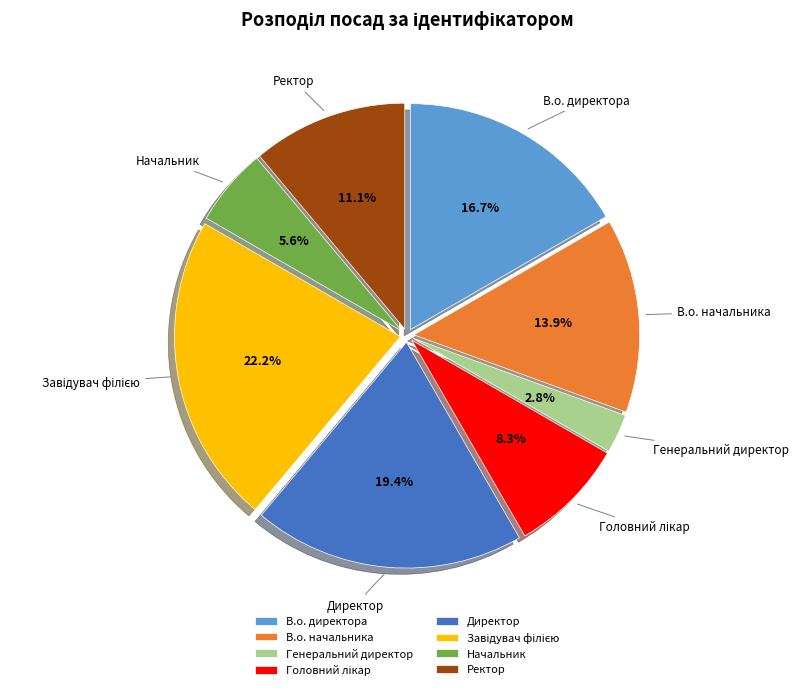

What is the smallest slice in the pie chart?

Генеральний директор